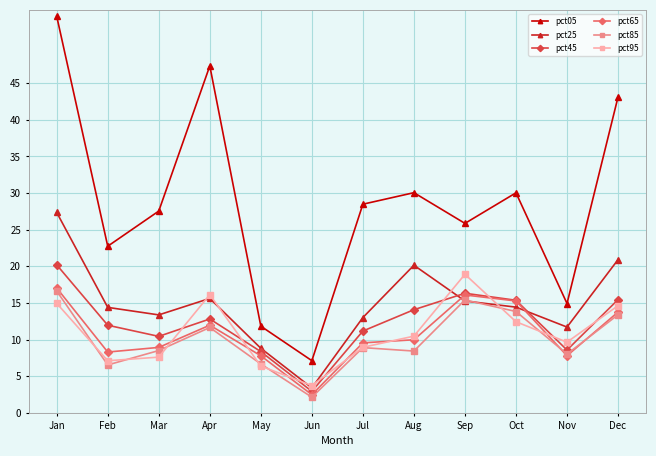

The pct05 series shows 27.5 at Mar. True or false?

True